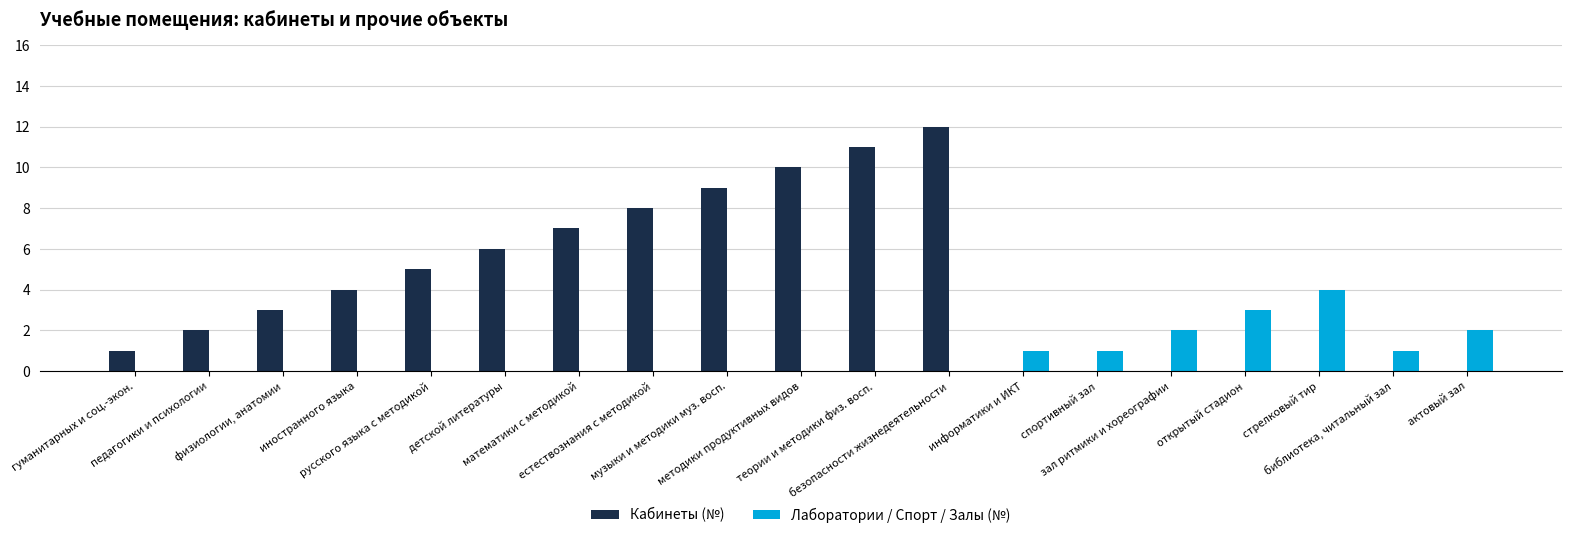

Which series has the largest total across all categories?

Кабинеты (№)